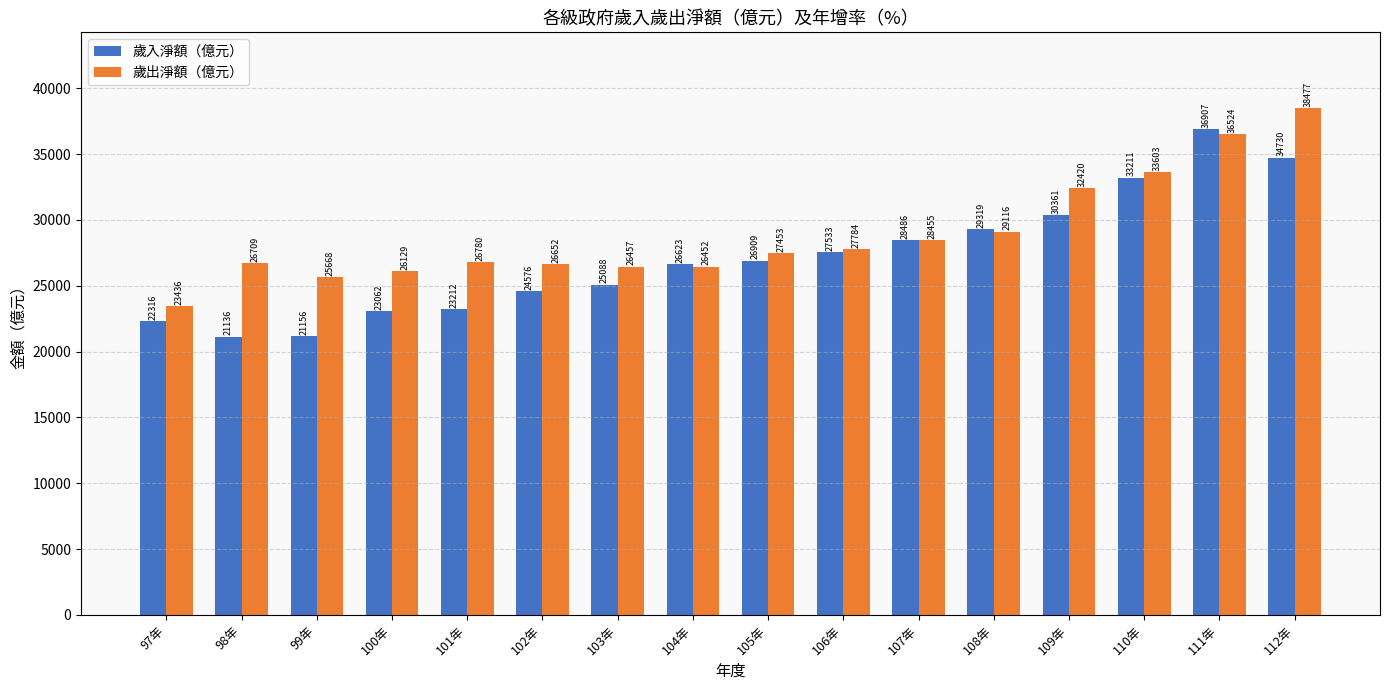

At which category is the sum across all series the highest?

111年